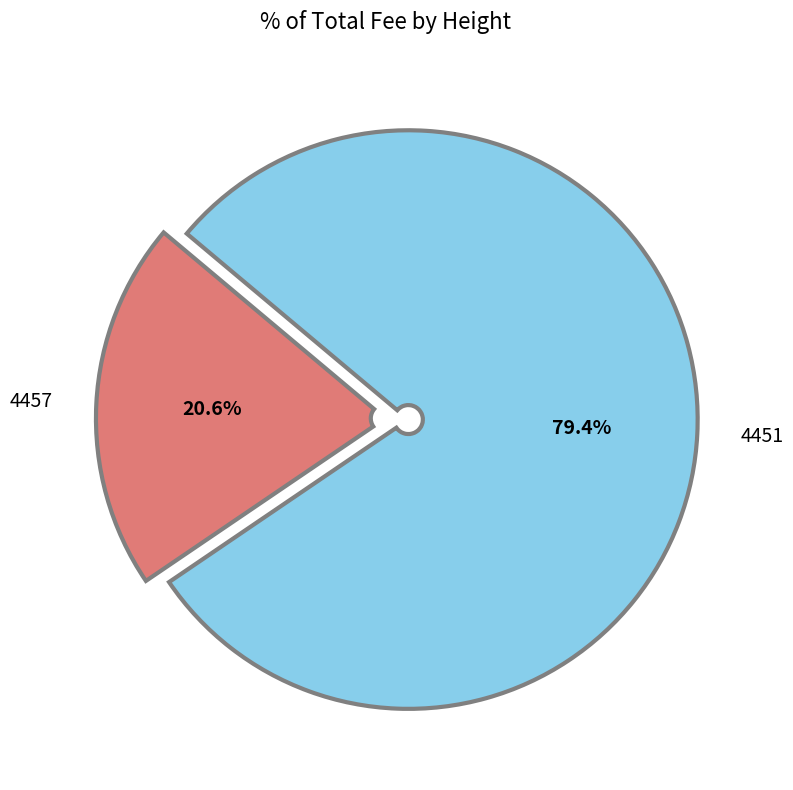

Which category has the biggest portion of the pie?

4451